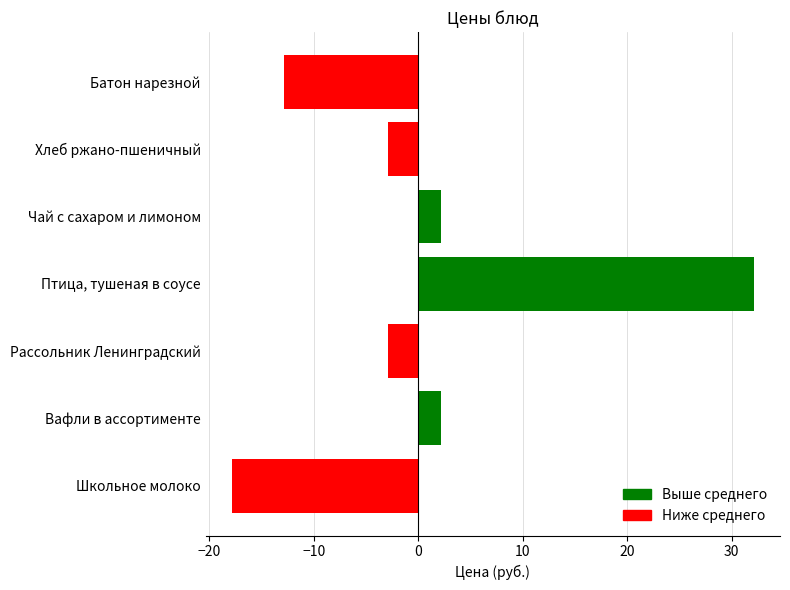

What is the greatest value displayed?

32.1